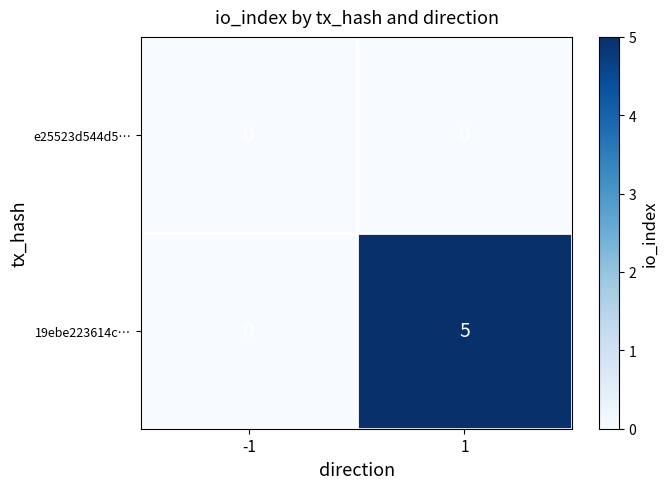

What is the approximate value of 19ebe223614c… at 1?

5